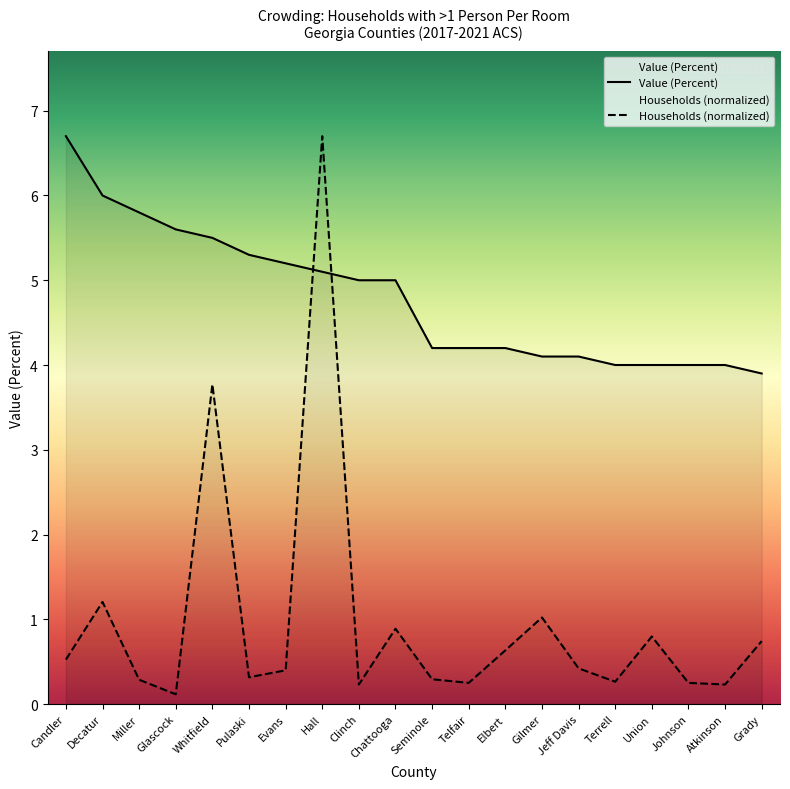

What is the greatest value displayed?

6.7